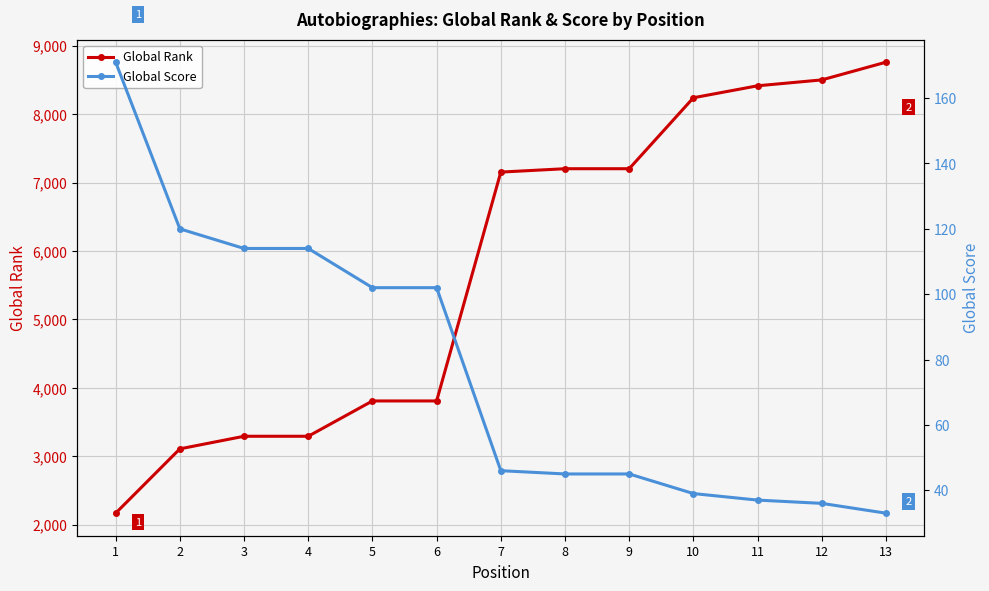

What is the spread (max minus min) of values at 6?

3706